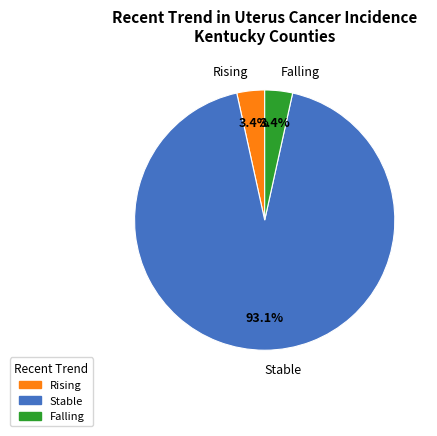

What is the largest slice in the pie chart?

Stable